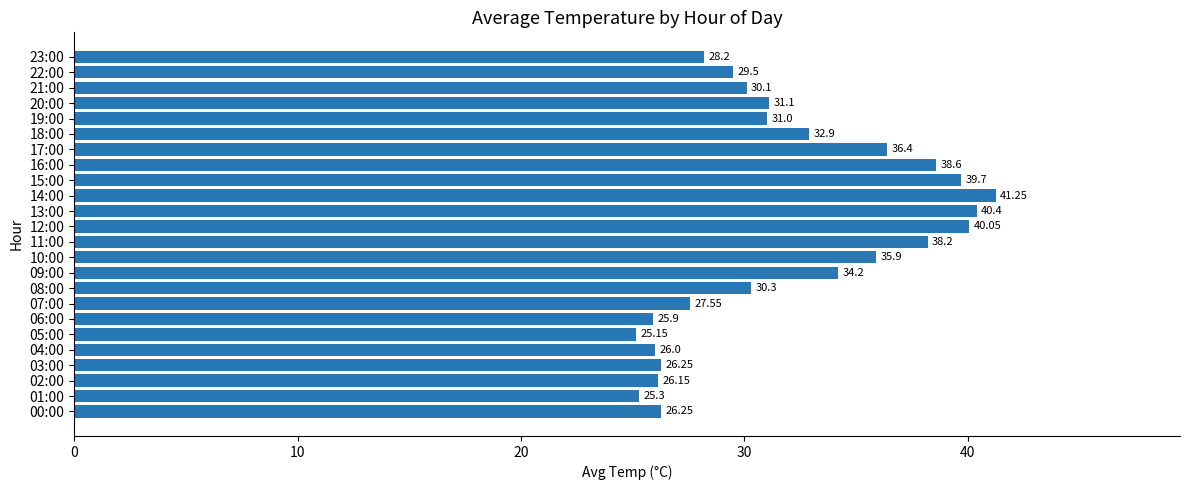

What is the ratio of the value at 17:00 to the value at 06:00?

1.4